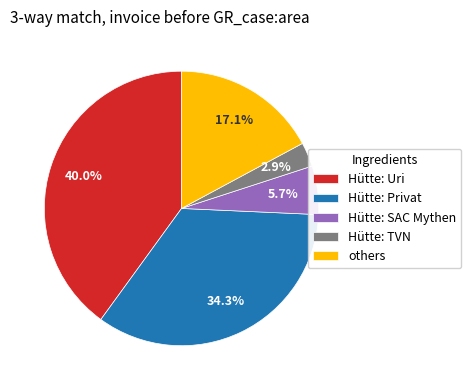

Rank the categories by value from lowest to highest.

Hütte: TVN, Hütte: SAC Mythen, others, Hütte: Privat, Hütte: Uri